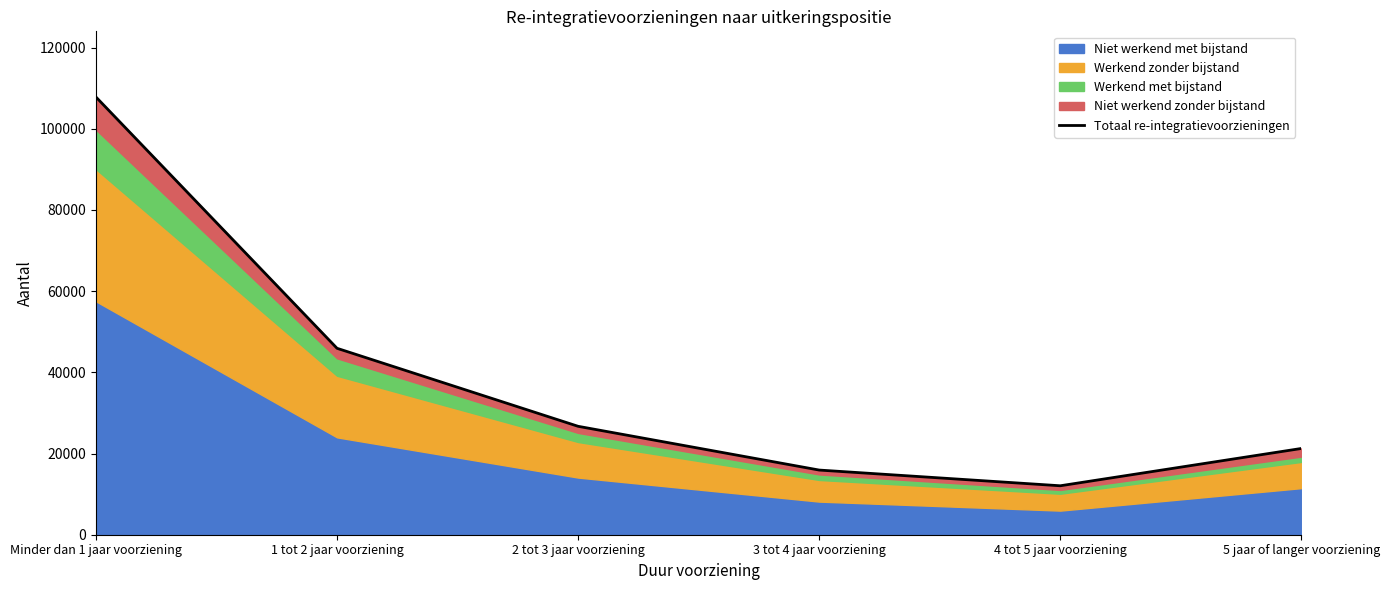

How many interior local valleys (lower than both neighbors) does the data have?

1